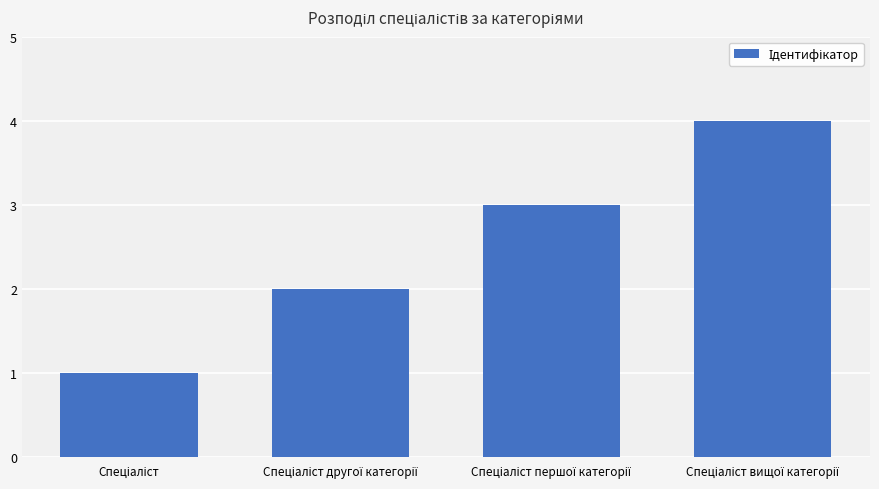

Count the values in the range 2 to 4.

3